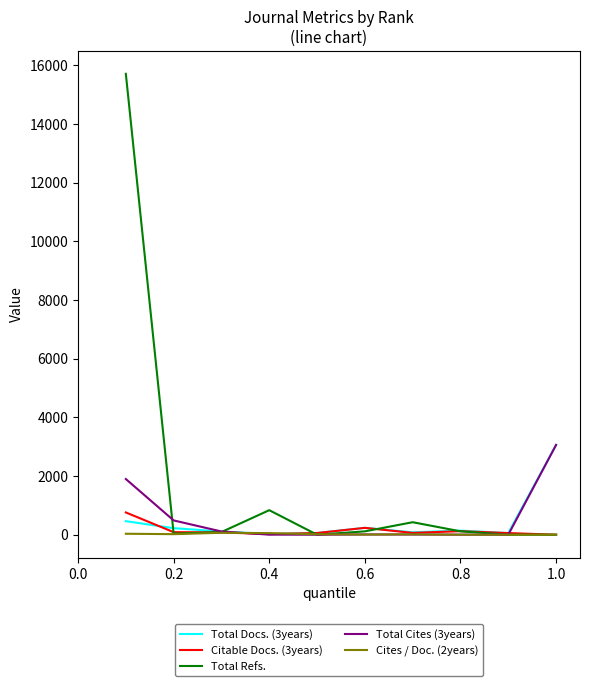

After their last crossing, which series has the higher values: Total Docs. (3years) or Total Refs.?

Total Docs. (3years)